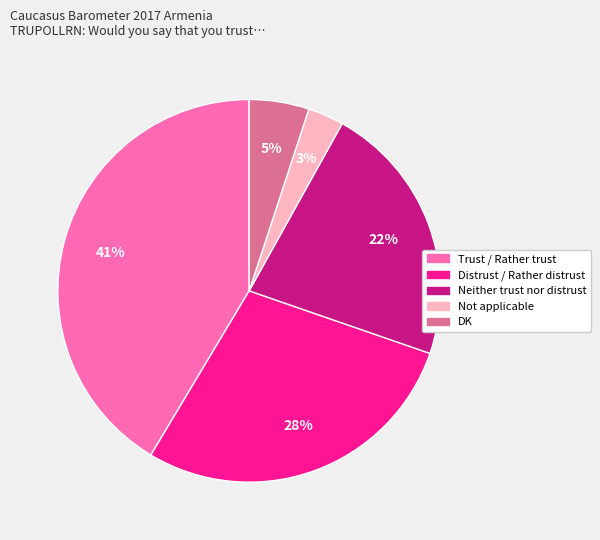

Is Distrust / Rather distrust the majority of the pie?

No